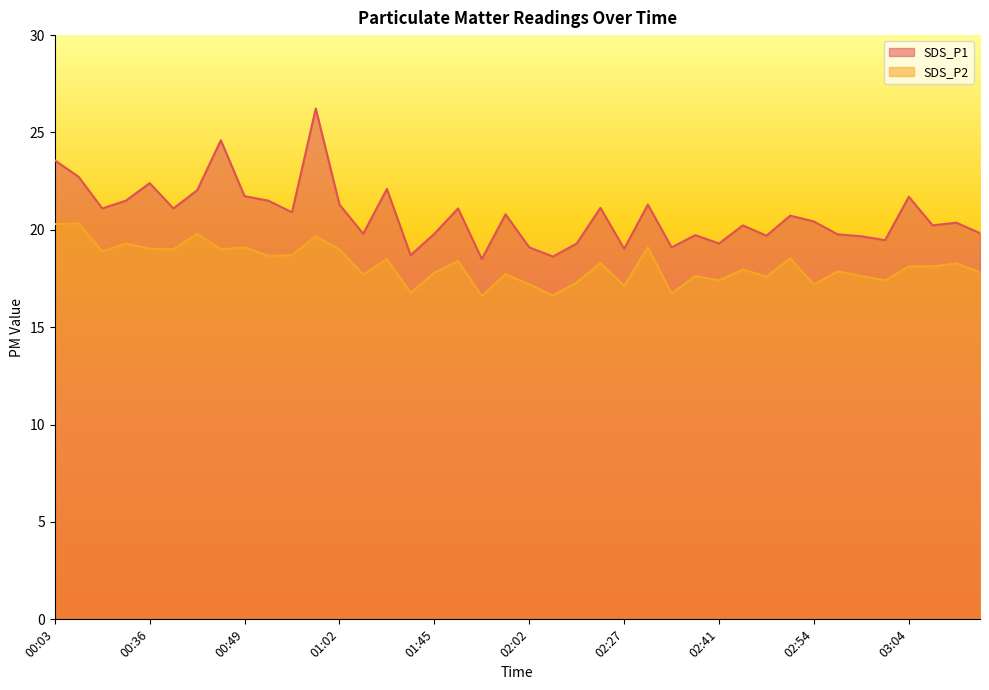

At which category does SDS_P2 reach its first local peak?

00:06